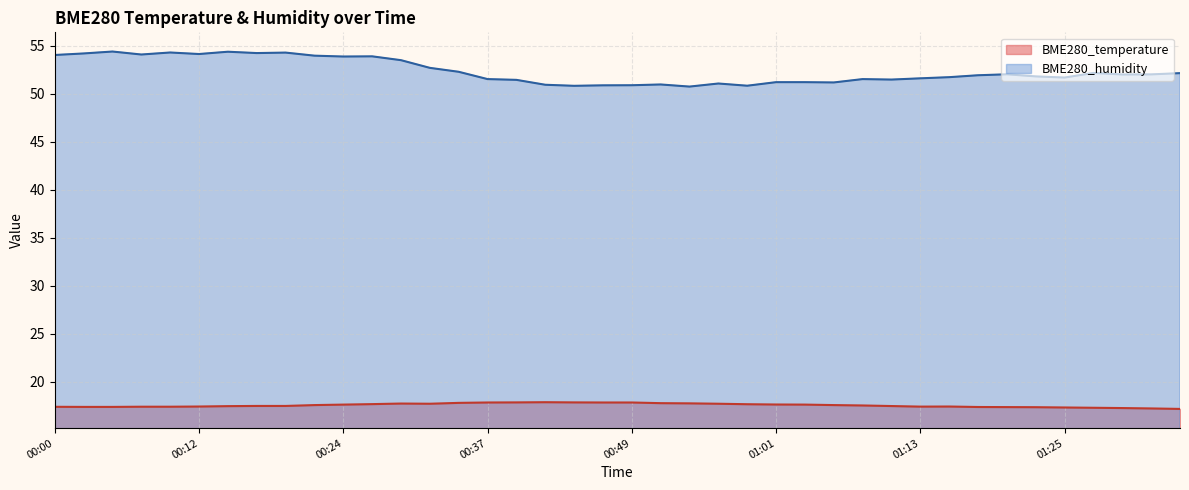

True or false: BME280_humidity and BME280_temperature intersect in this chart.

False